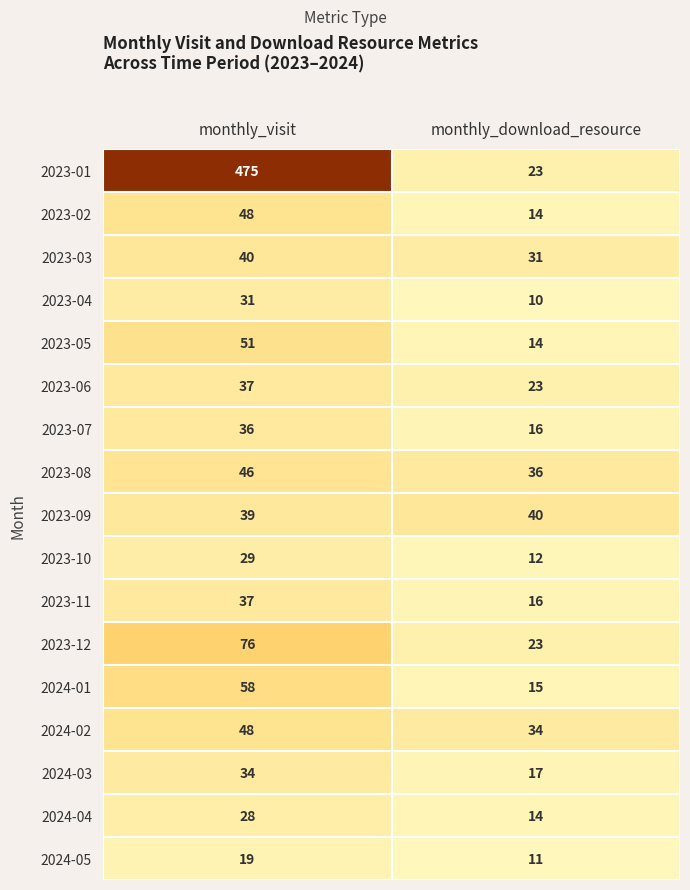

Which series changed the most between monthly_visit and monthly_download_resource?

2023-01